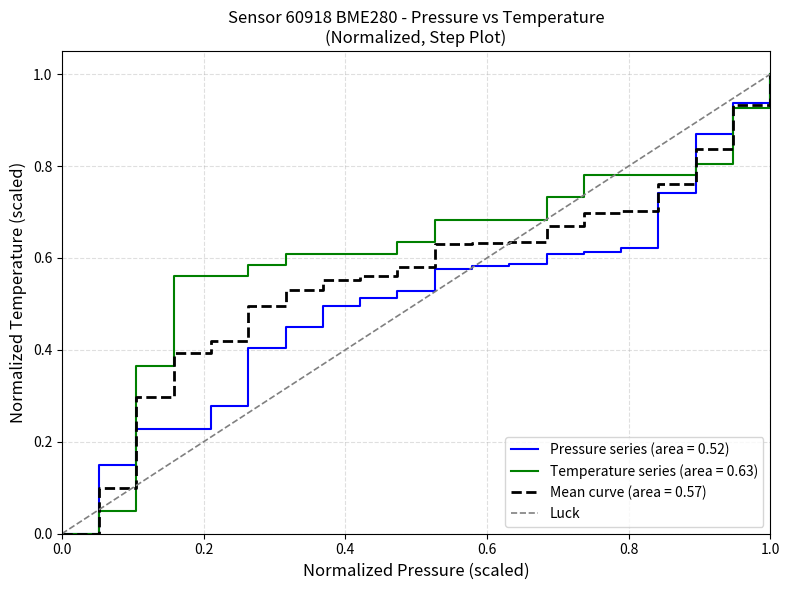

At which label does Pressure series (area = 0.52) reach its peak?

1.0